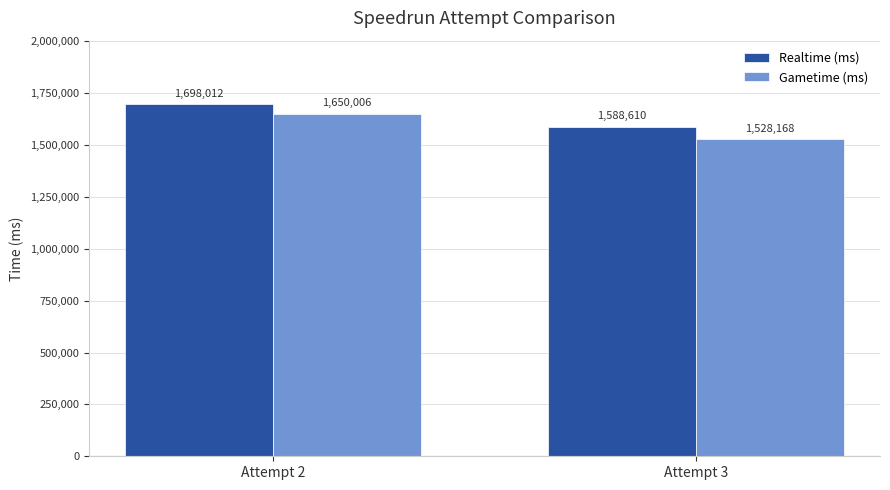

What value does the Realtime (ms) series have at Attempt 3, to the nearest 50?

1588600